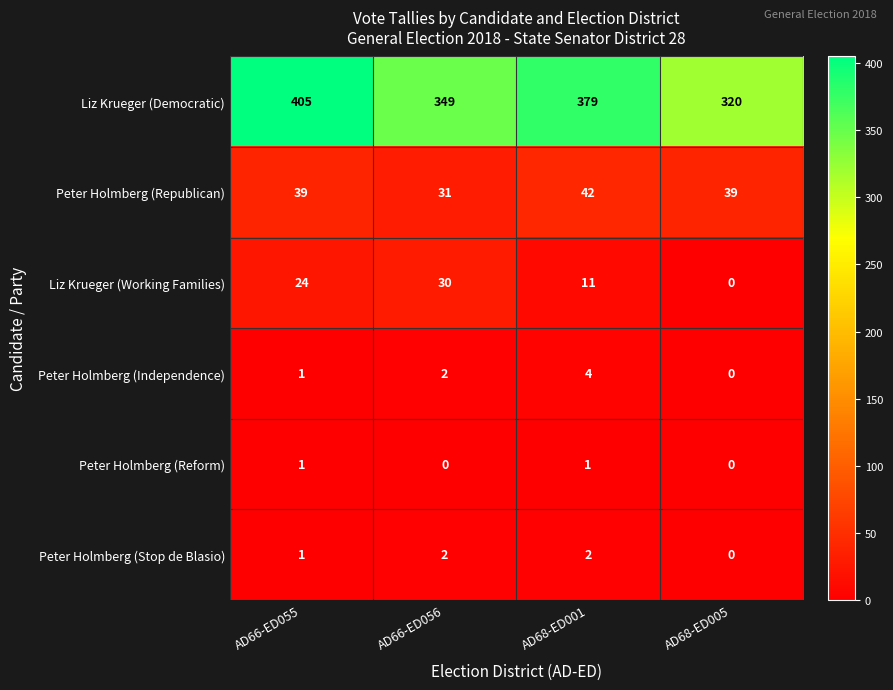

What is the difference between the maximum and minimum values in the Peter Holmberg (Independence) series?

4